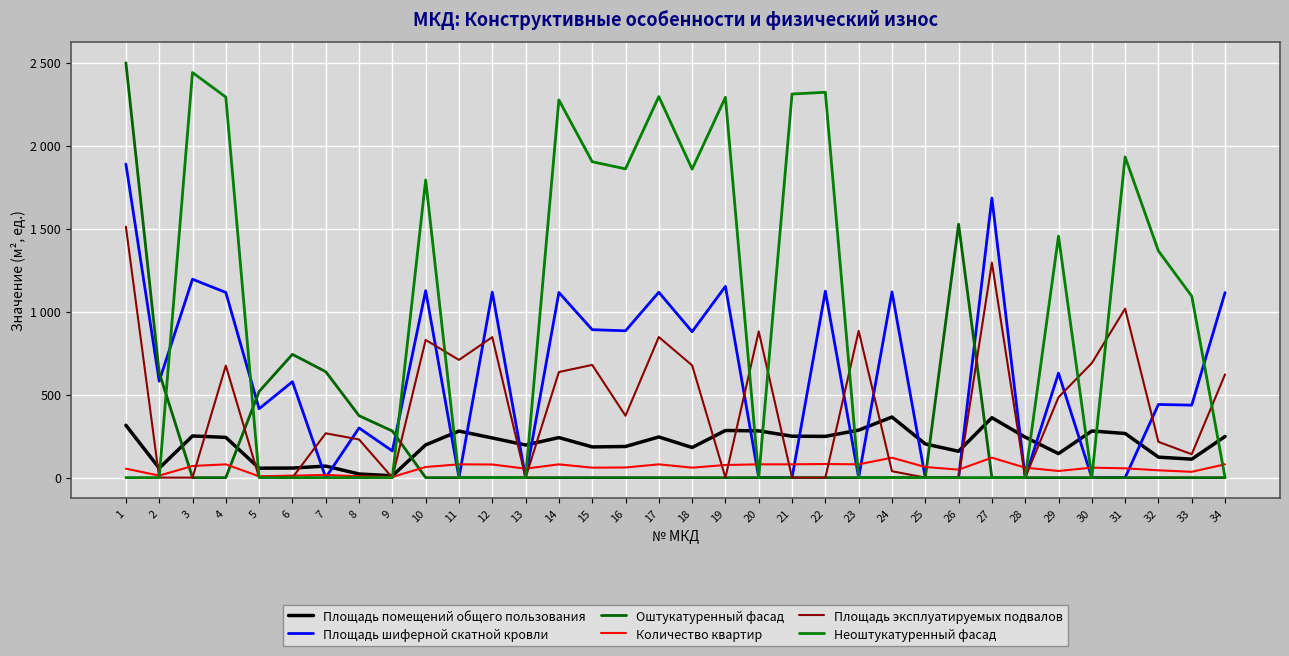

What are all the series names shown in the legend?

Площадь помещений общего пользования, Площадь шиферной скатной кровли, Оштукатуренный фасад, Количество квартир, Площадь эксплуатируемых подвалов, Неоштукатуренный фасад